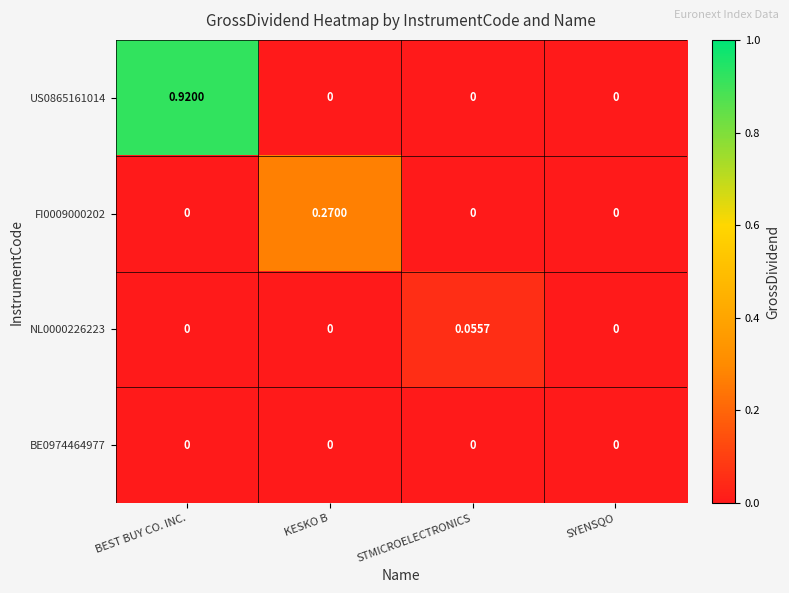

At which category is the sum across all series the highest?

BEST BUY CO. INC.